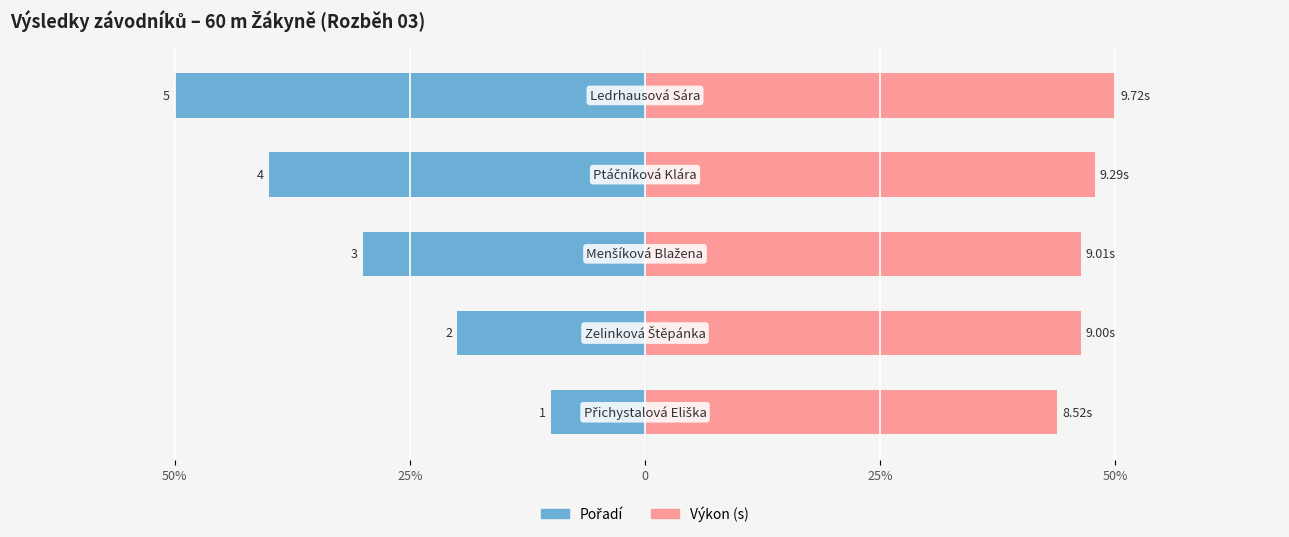

Which has a higher value, 25% or 25%?

25%